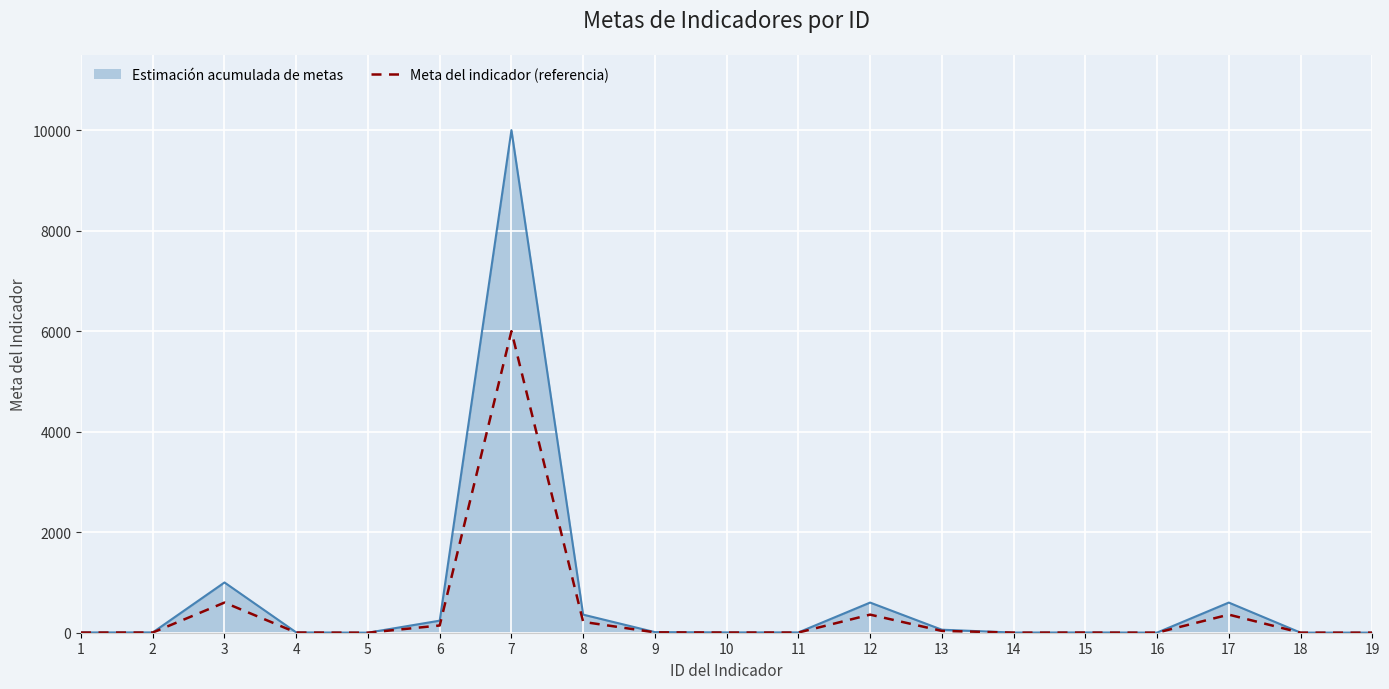

At which category is the sum across all series the highest?

7